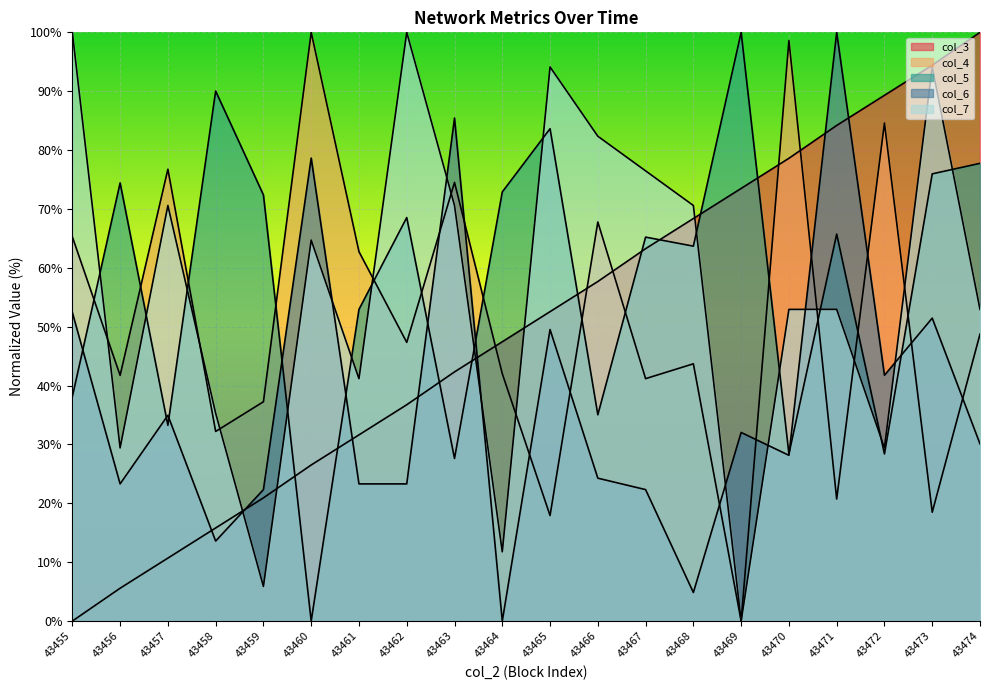

What is the sum of the col_5 values at 43467 and 43470?

93.6